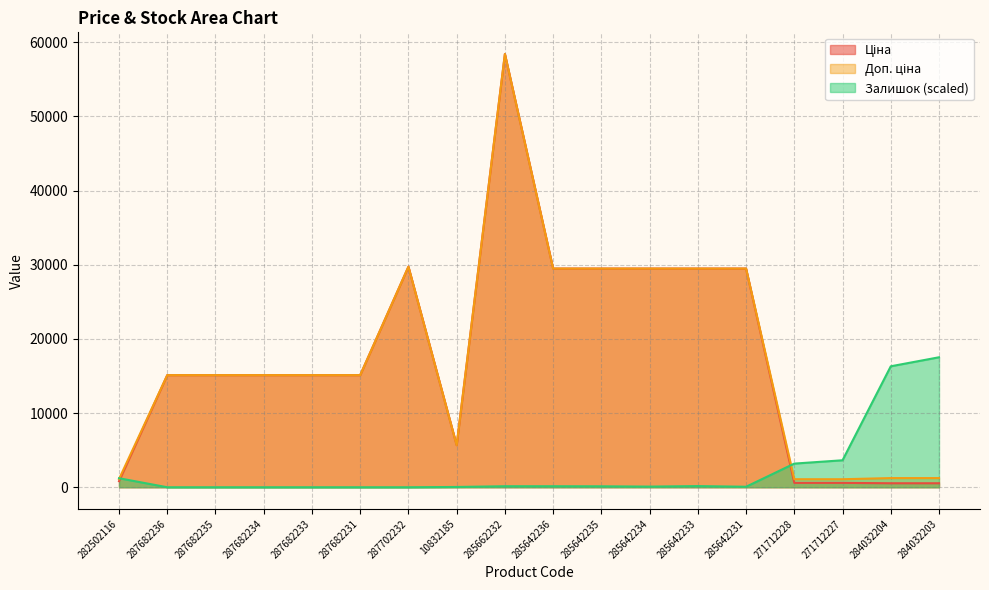

How many lines are shown in the chart?

3